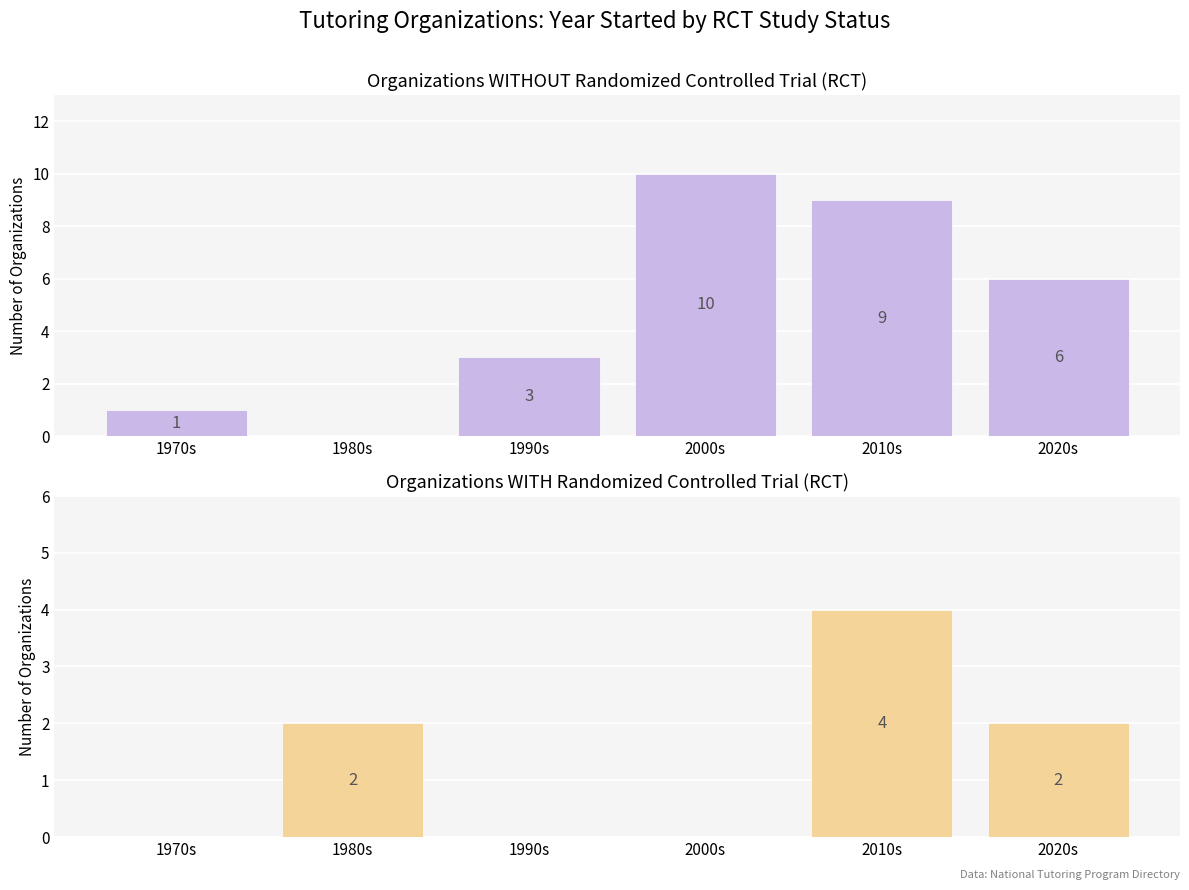

At which label does Yes RCT reach its peak?

2010s